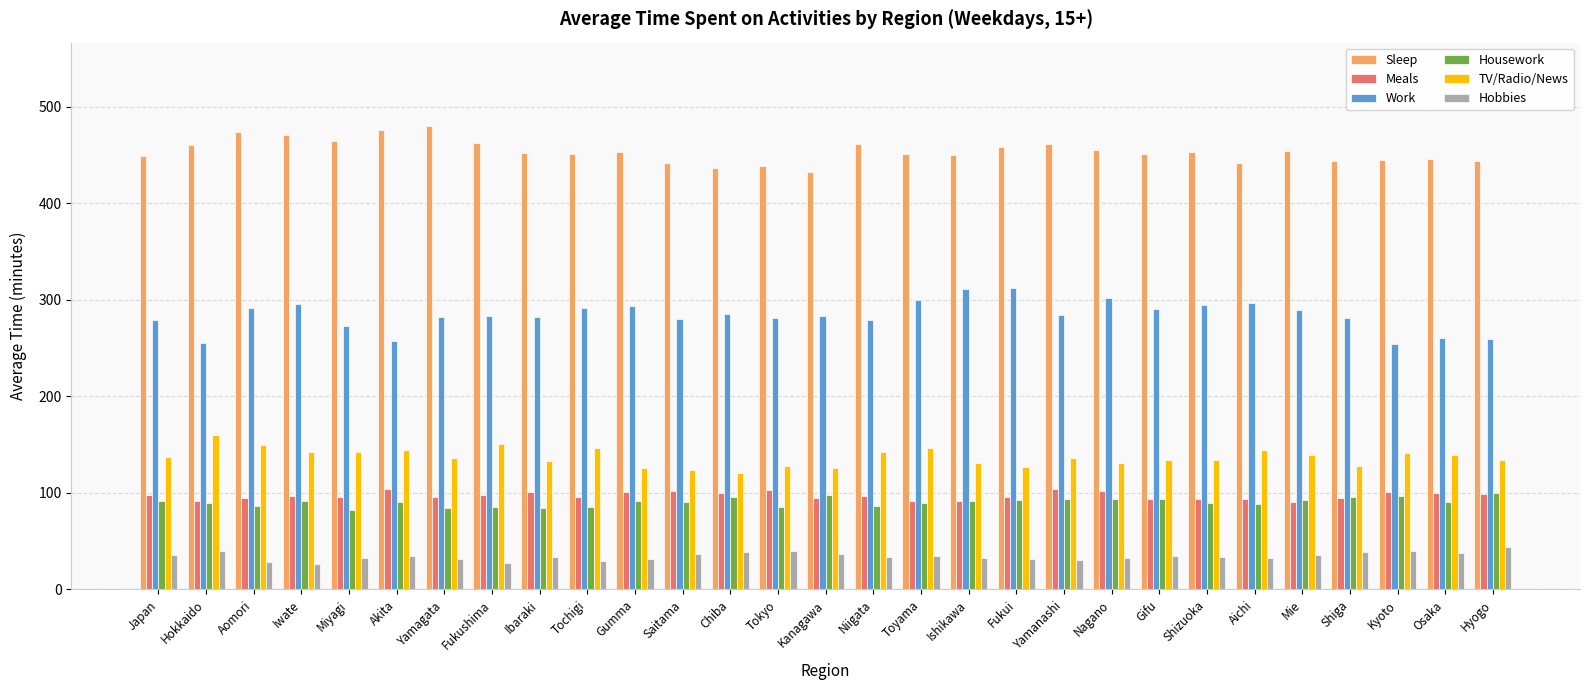

At how many categories does at least one series exceed 373?

29